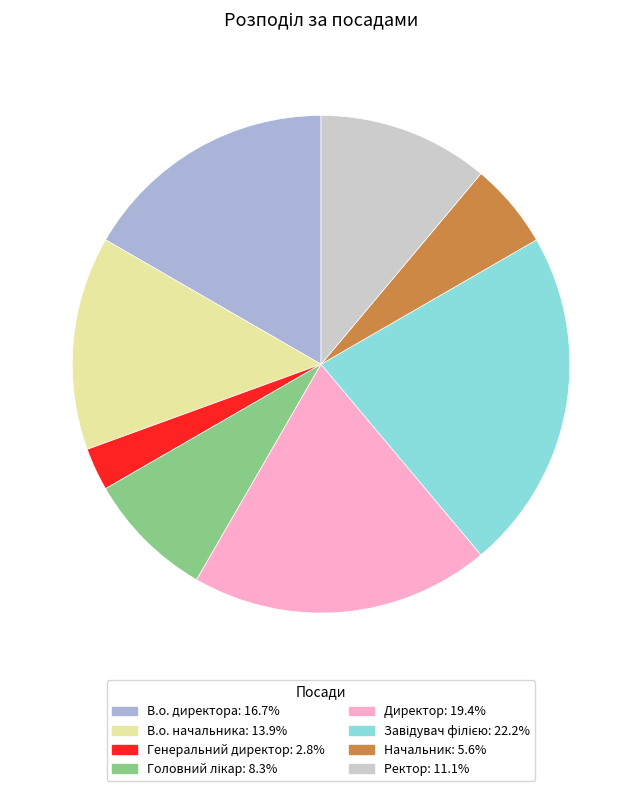

Is there a majority slice in this chart?

No